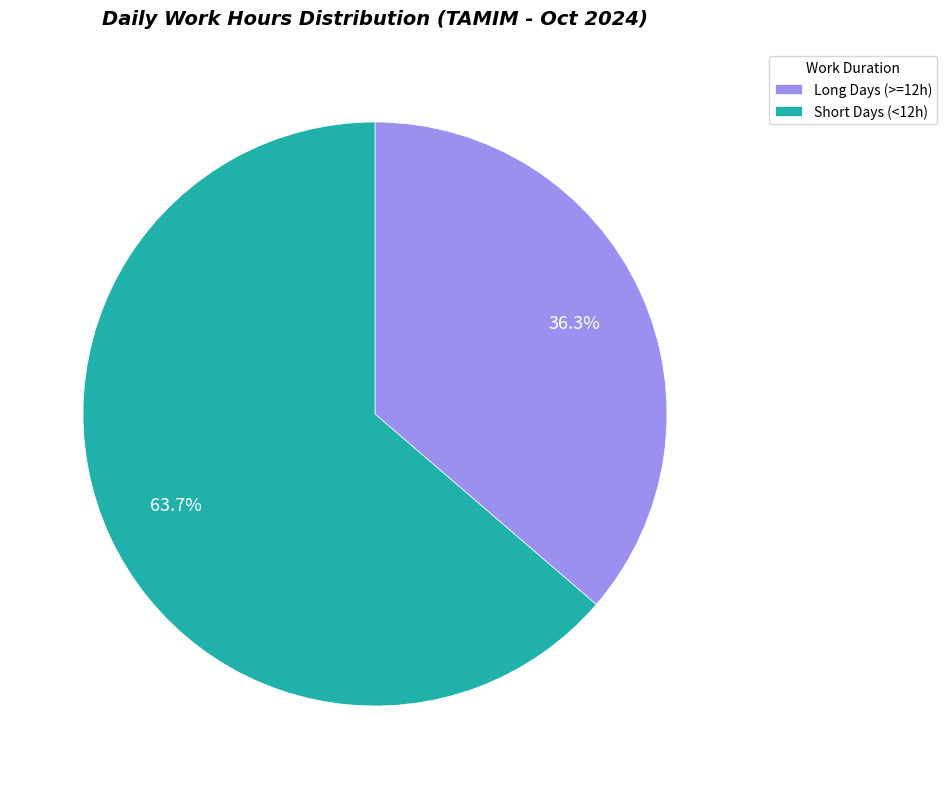

Which has a higher value, Short Days (<12h) or Long Days (>=12h)?

Short Days (<12h)